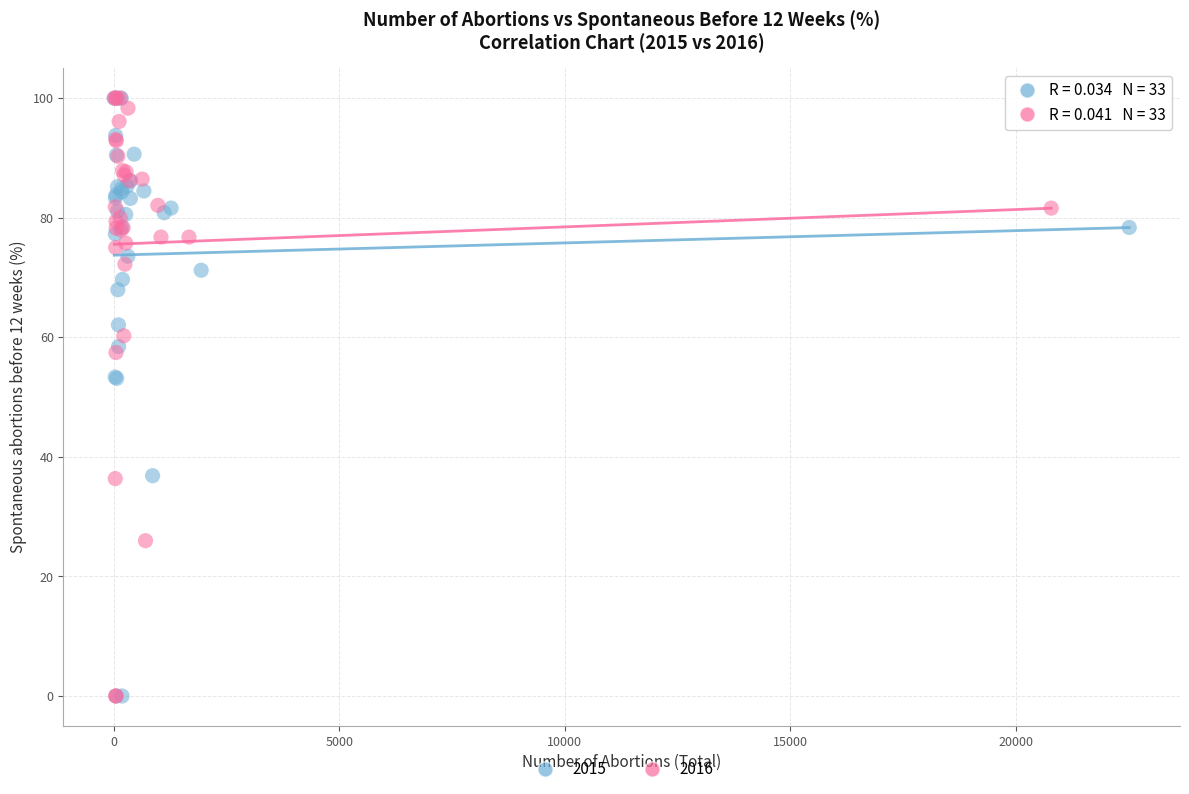

What are all the series names shown in the legend?

2015, 2016